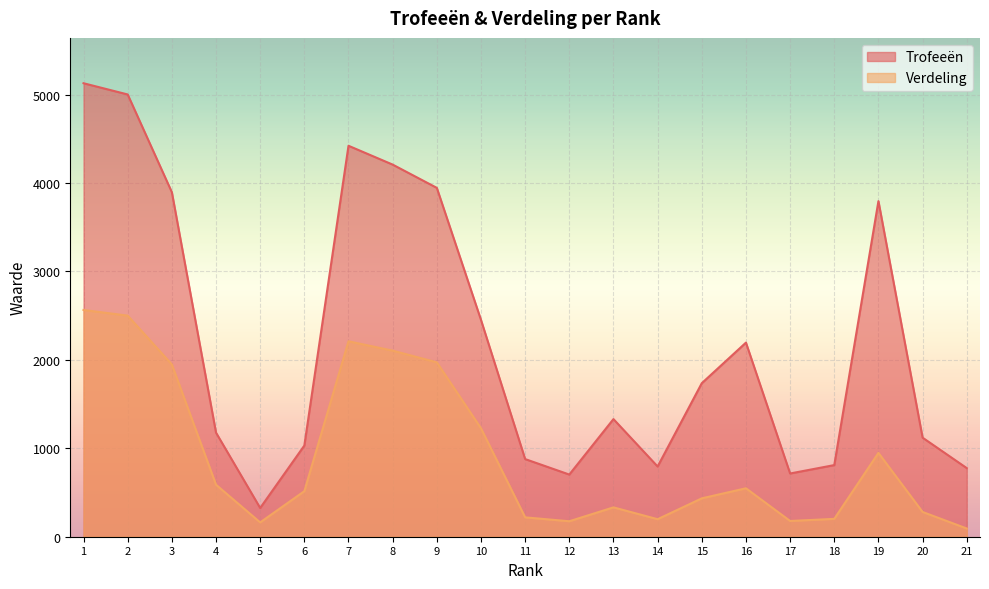

What is the average value of the Trofeeën series?

2211